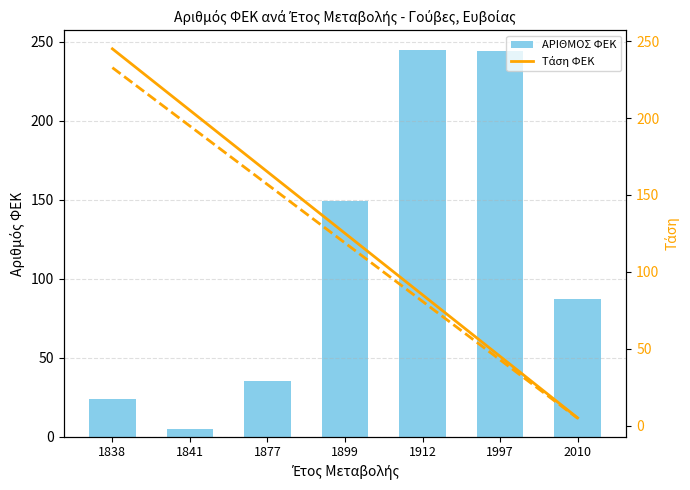

Which label corresponds to the smallest value in the chart?

1841